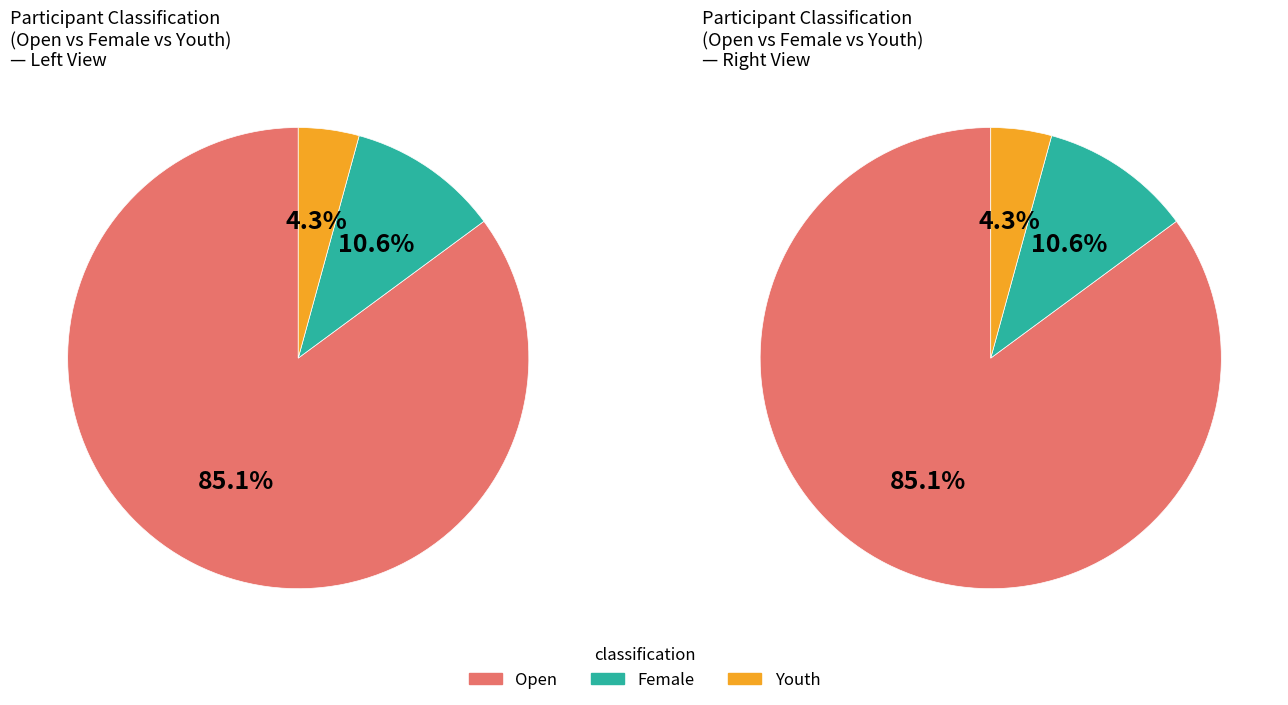

True or false: Youth accounts for 4% of the total.

True